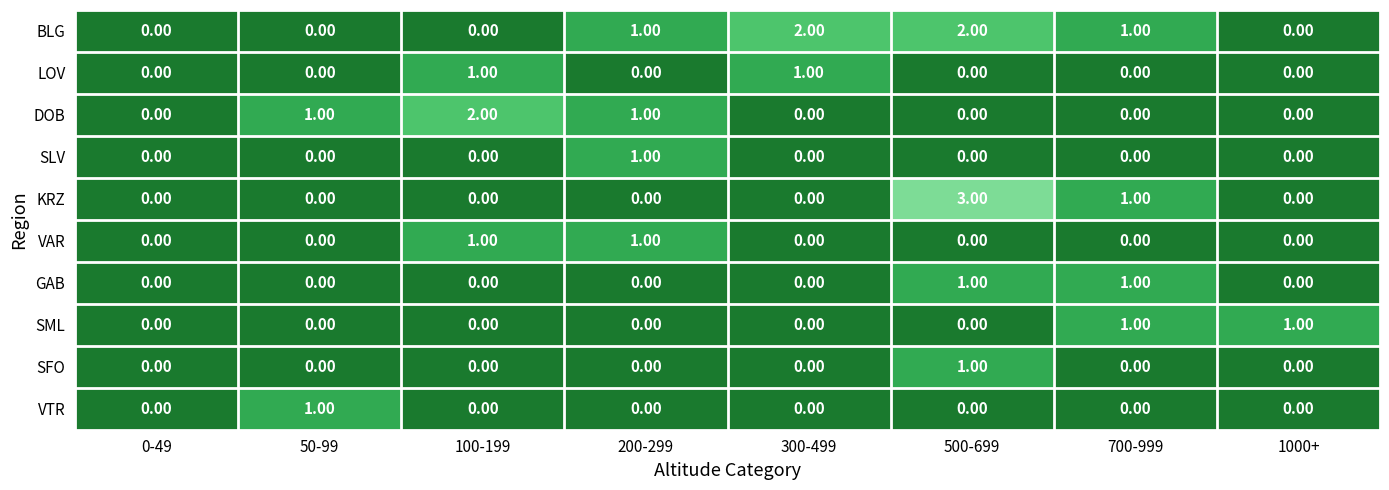

Is the value of SLV at 200-299 greater than the value of BLG at 500-699?

No